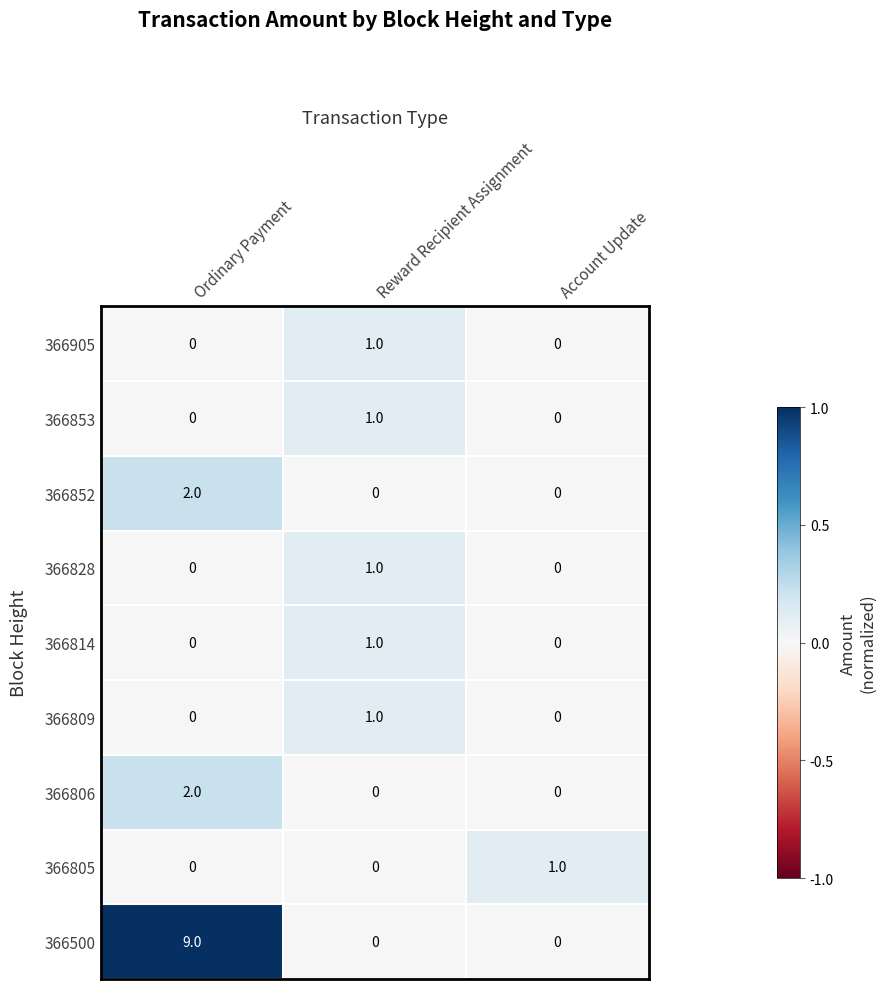

The value of 366500 at Ordinary Payment is 12. True or false?

False